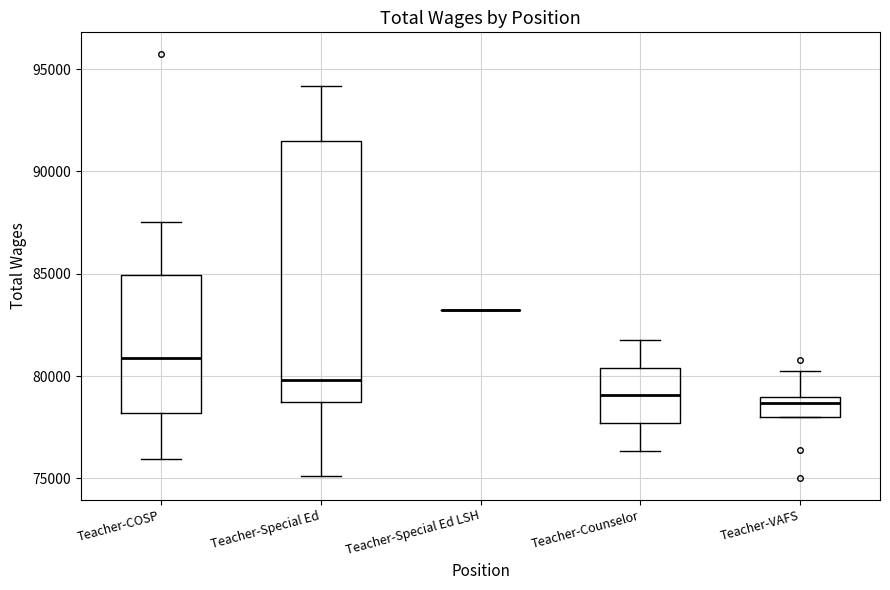

Which box is the tallest, from its lower edge to its upper edge?

Teacher-Special Ed